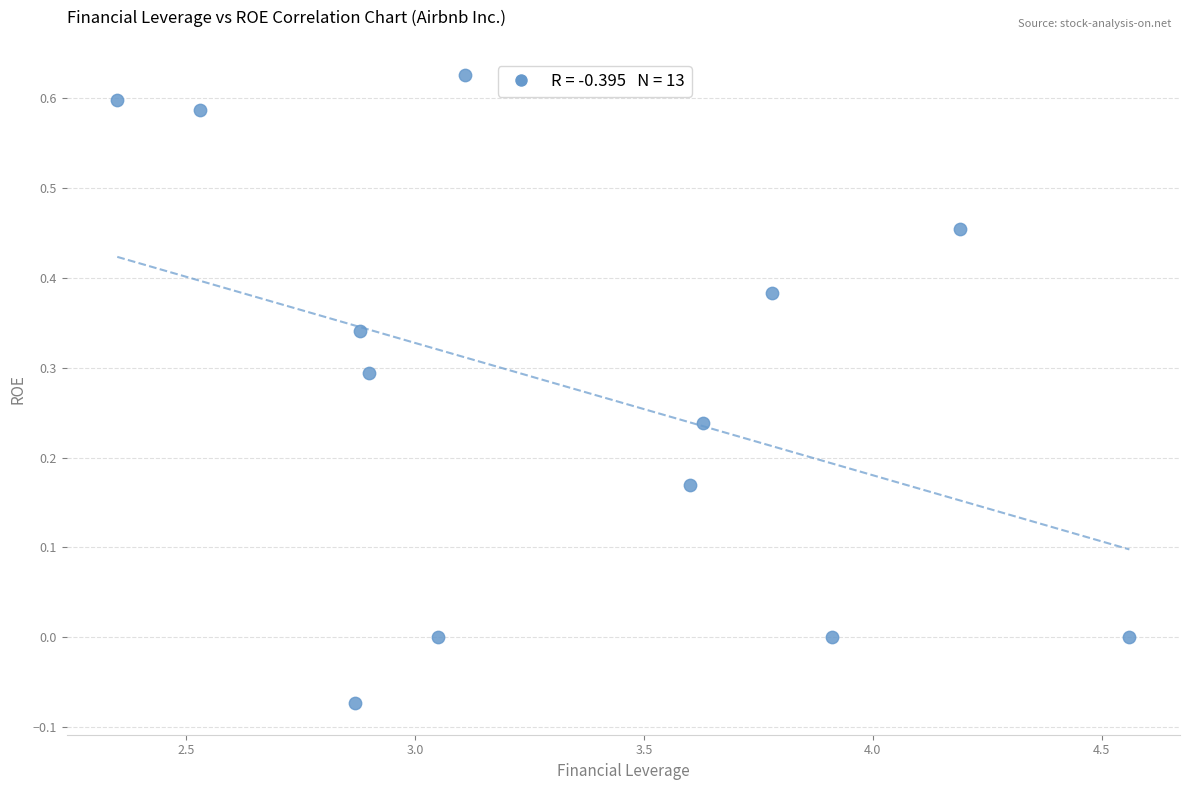

What is the range of Y values (max minus min)?

0.7